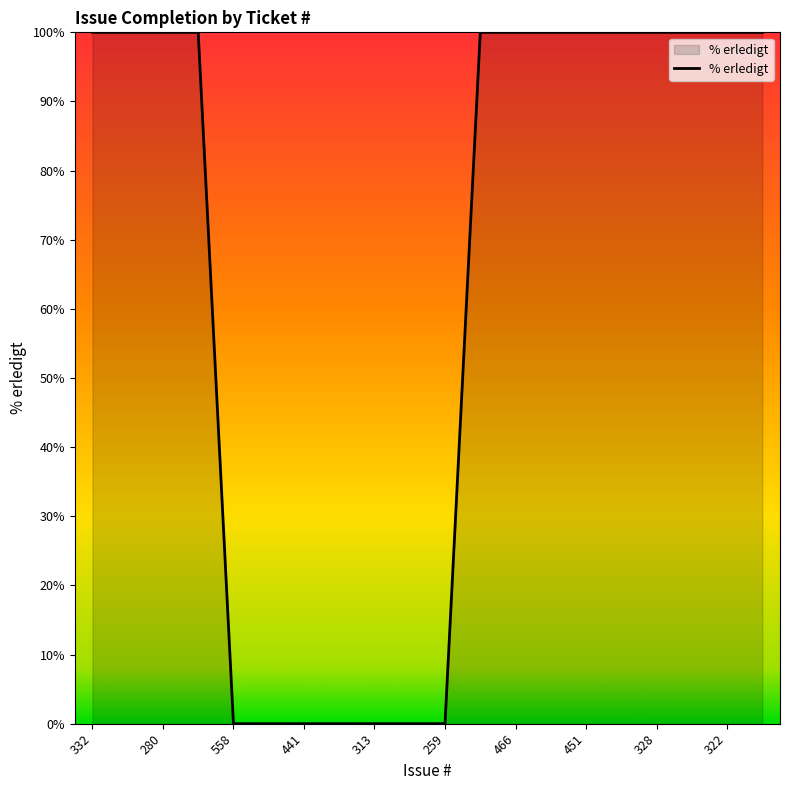

What is the difference between the maximum and minimum values?

100